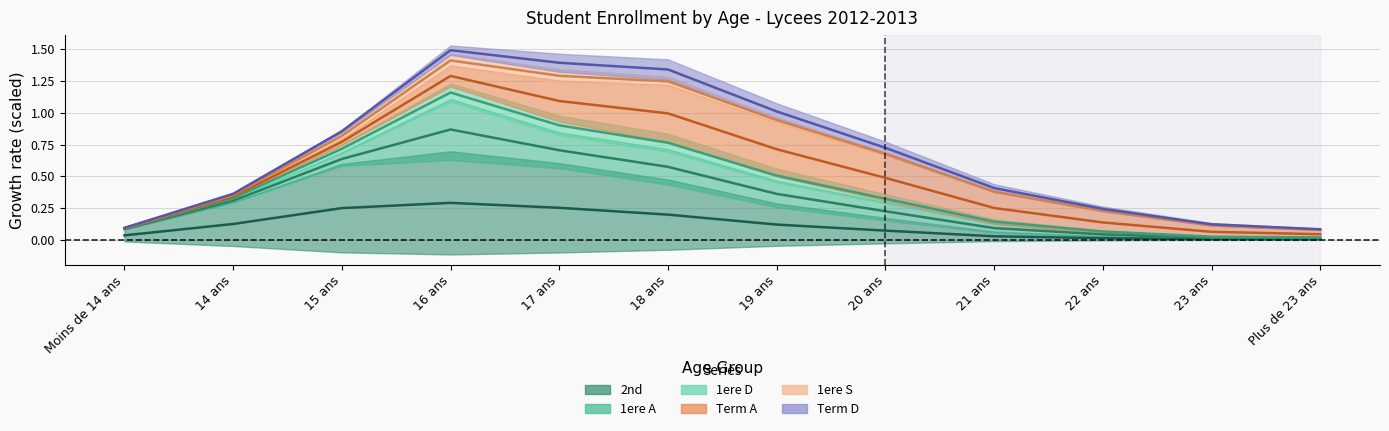

The 1ere S series shows 0.5 at 19 ans. True or false?

False